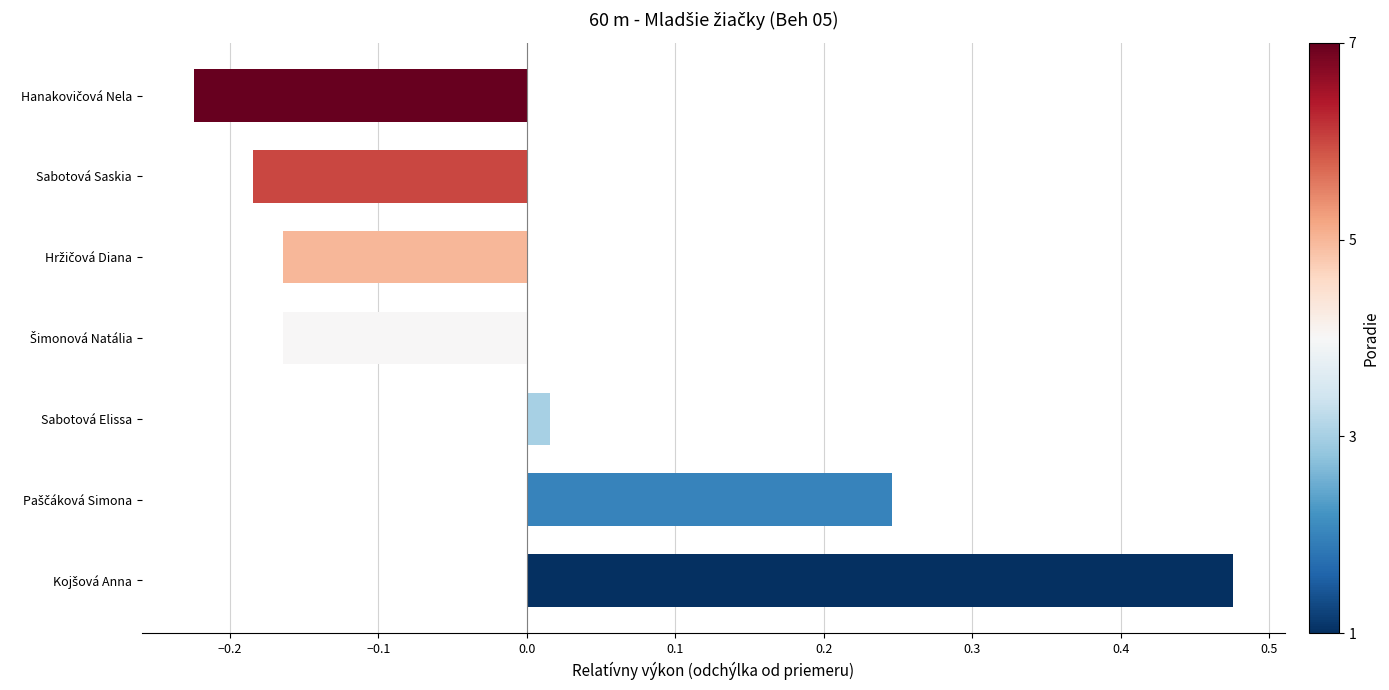

Where is the data nearest to the value 0?

Sabotová Elissa